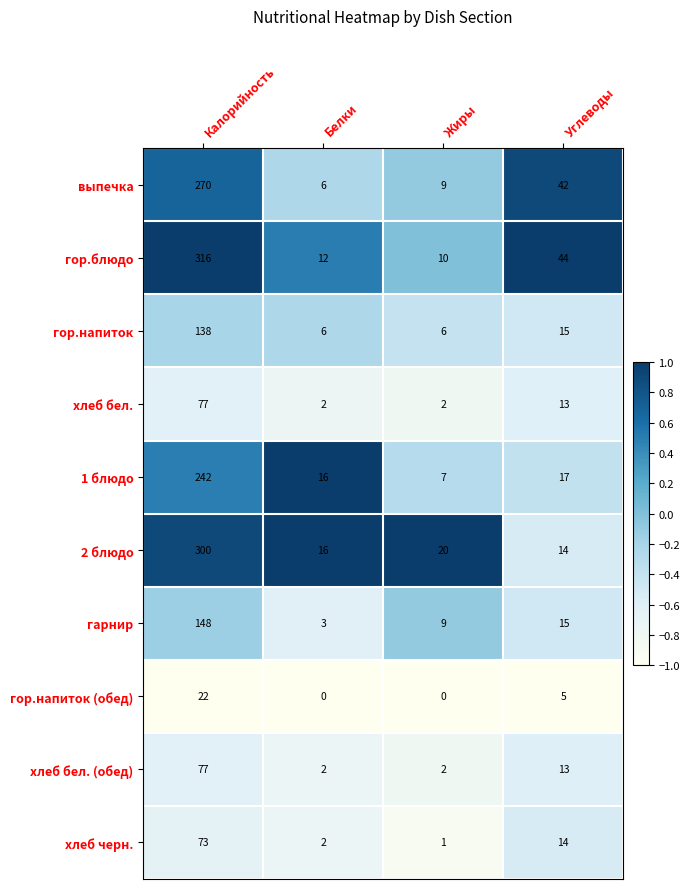

Which series has the widest spread of values?

гор.блюдо